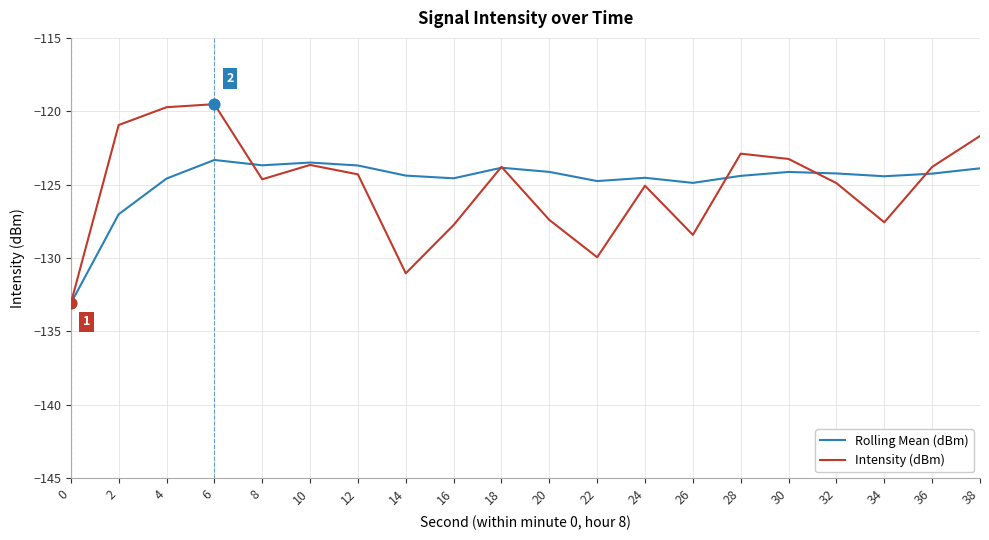

Which series has the largest total across all categories?

Rolling Mean (dBm)